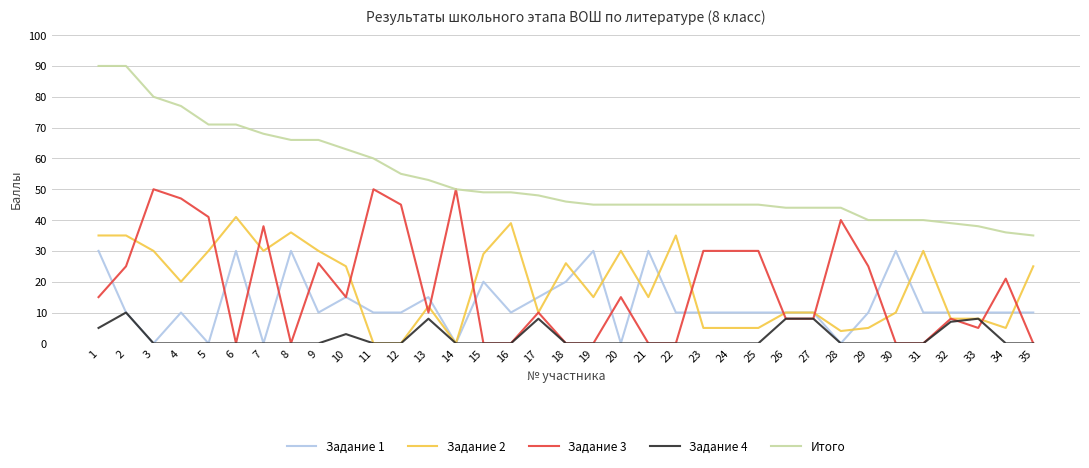

List the series in order of their peak value, lowest first.

Задание 4, Задание 1, Задание 2, Задание 3, Итого